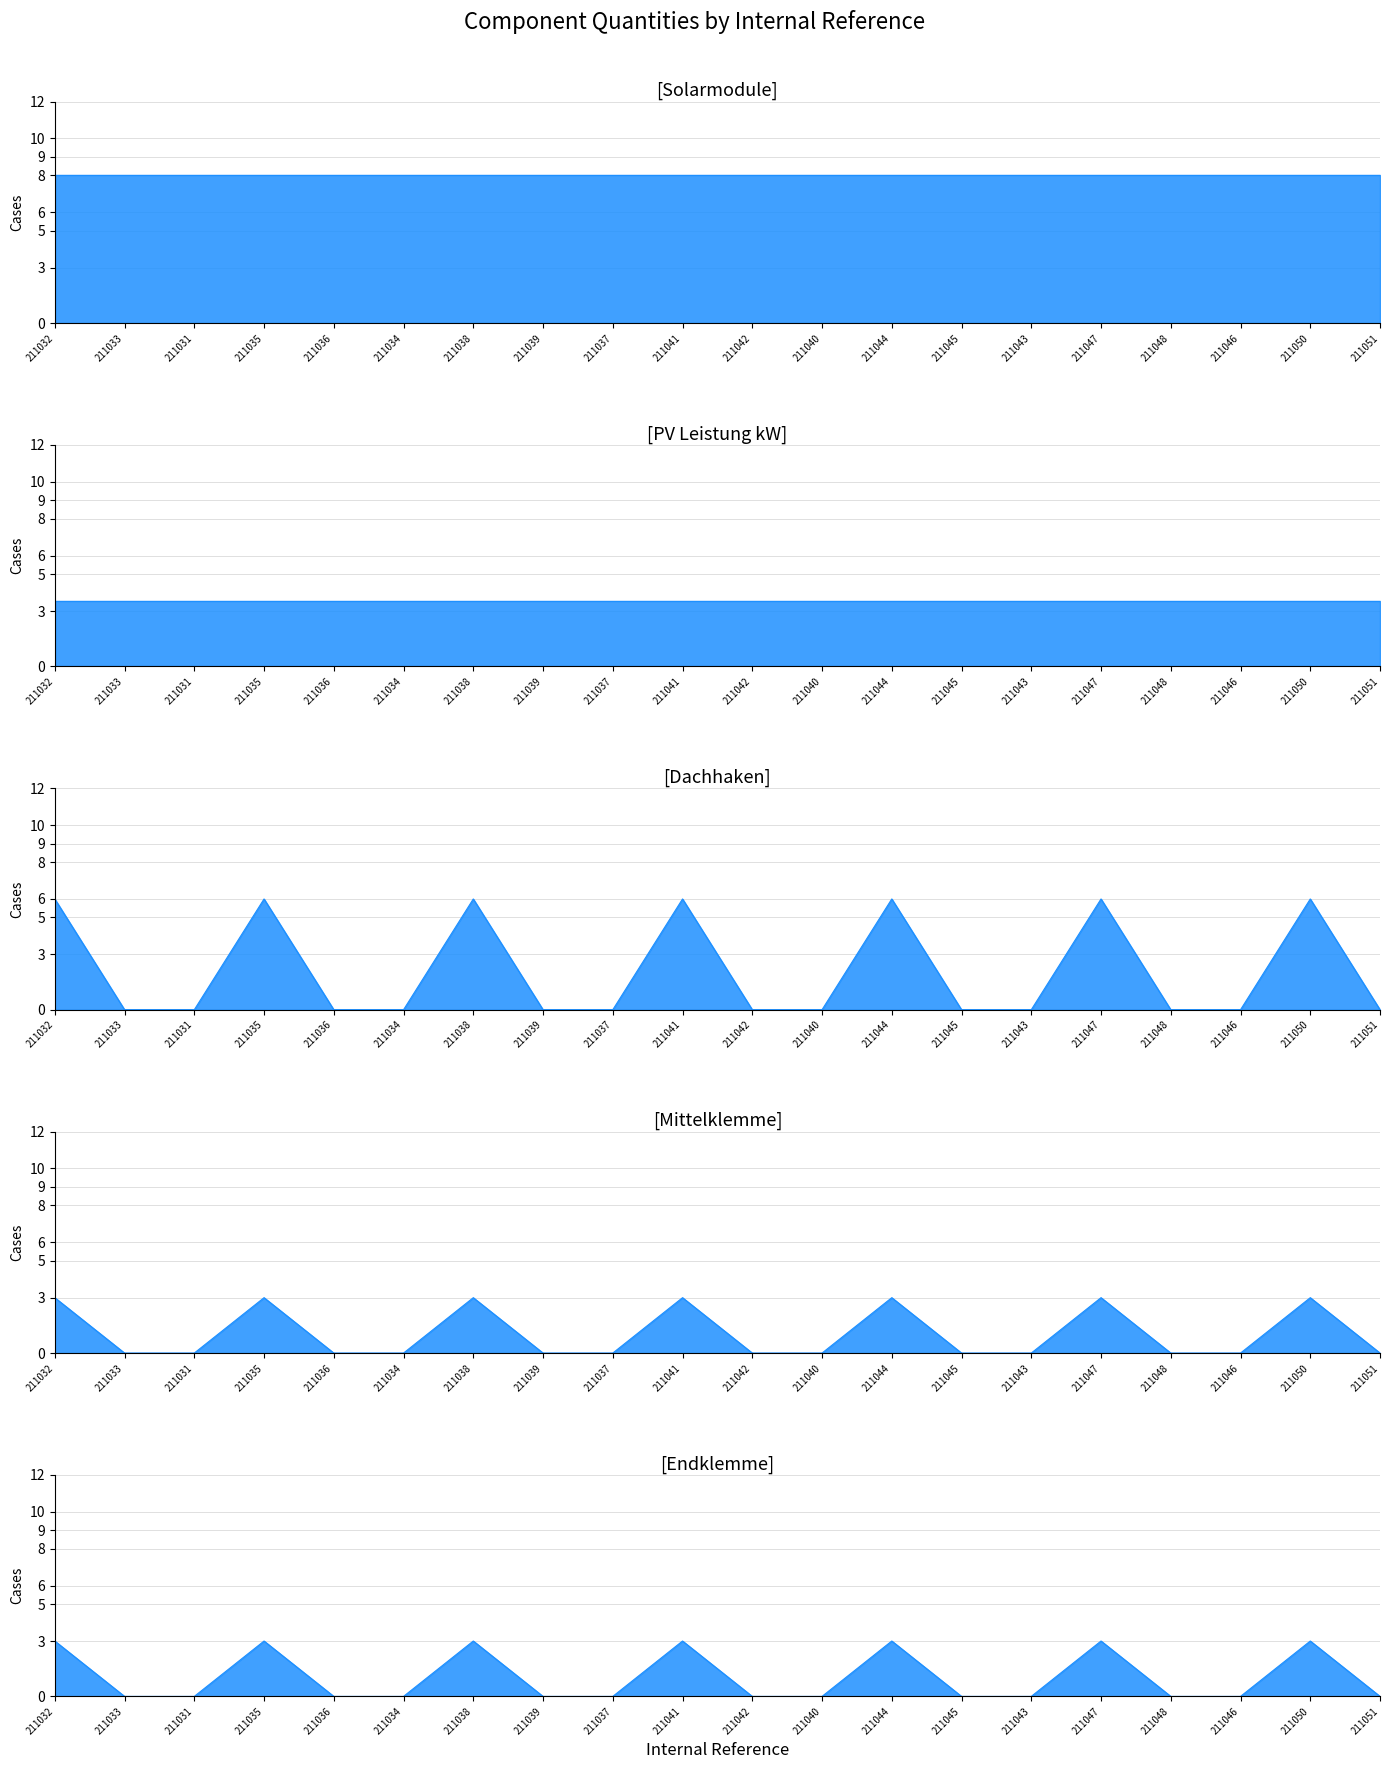

Rank the categories by Endklemme value from lowest to highest.

211033, 211031, 211036, 211034, 211039, 211037, 211042, 211040, 211045, 211043, 211048, 211046, 211051, 211032, 211035, 211038, 211041, 211044, 211047, 211050